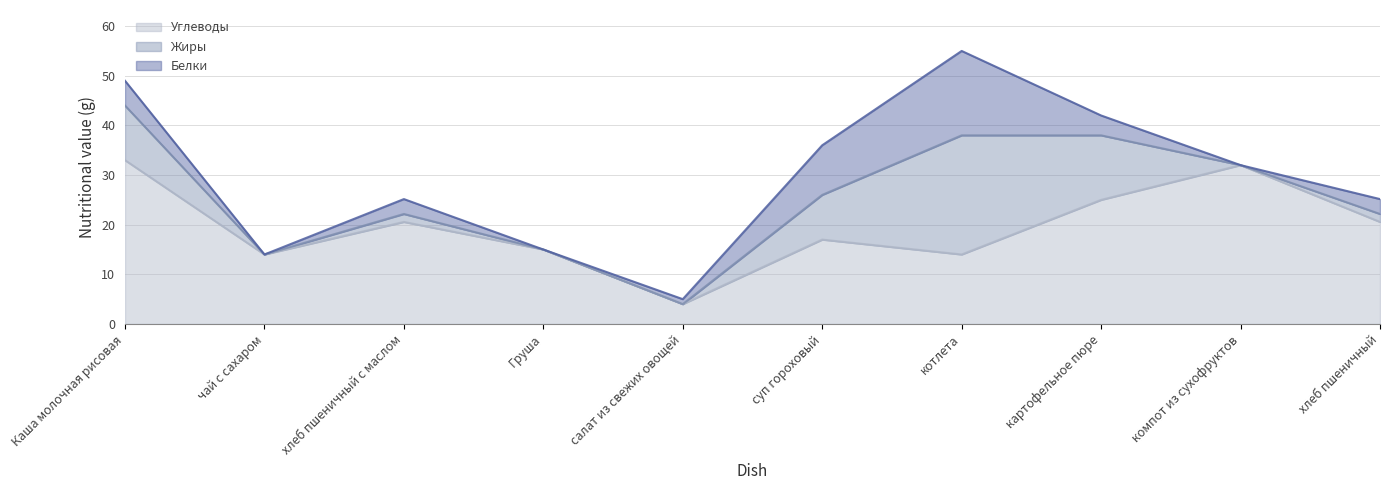

At which category does the chart reach its peak across all series?

Каша молочная рисовая